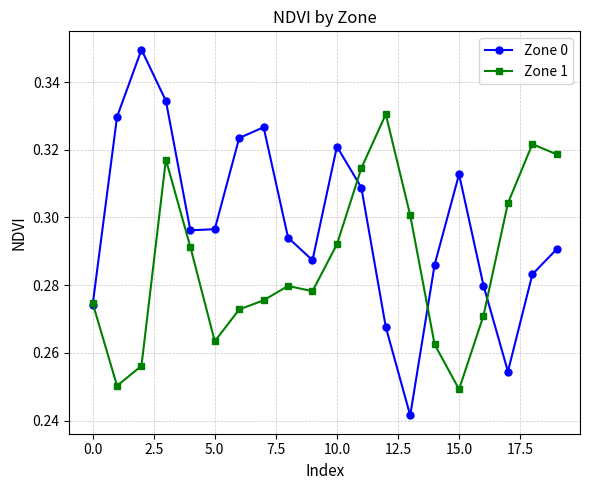

Does the chart have visible grid lines?

Yes